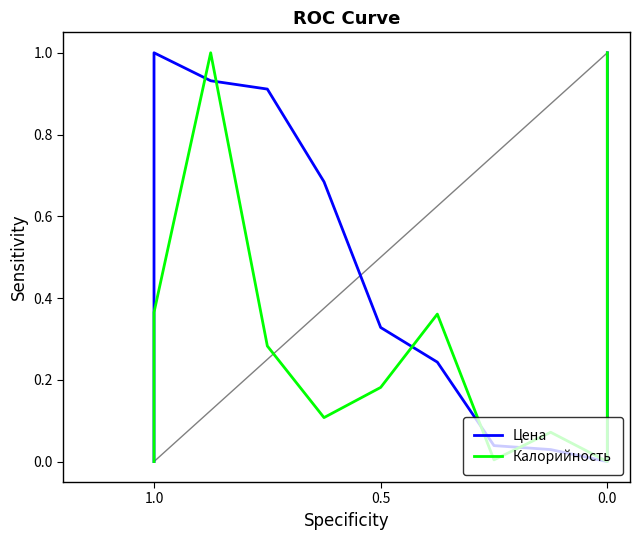

What is the greatest value displayed?

1.0